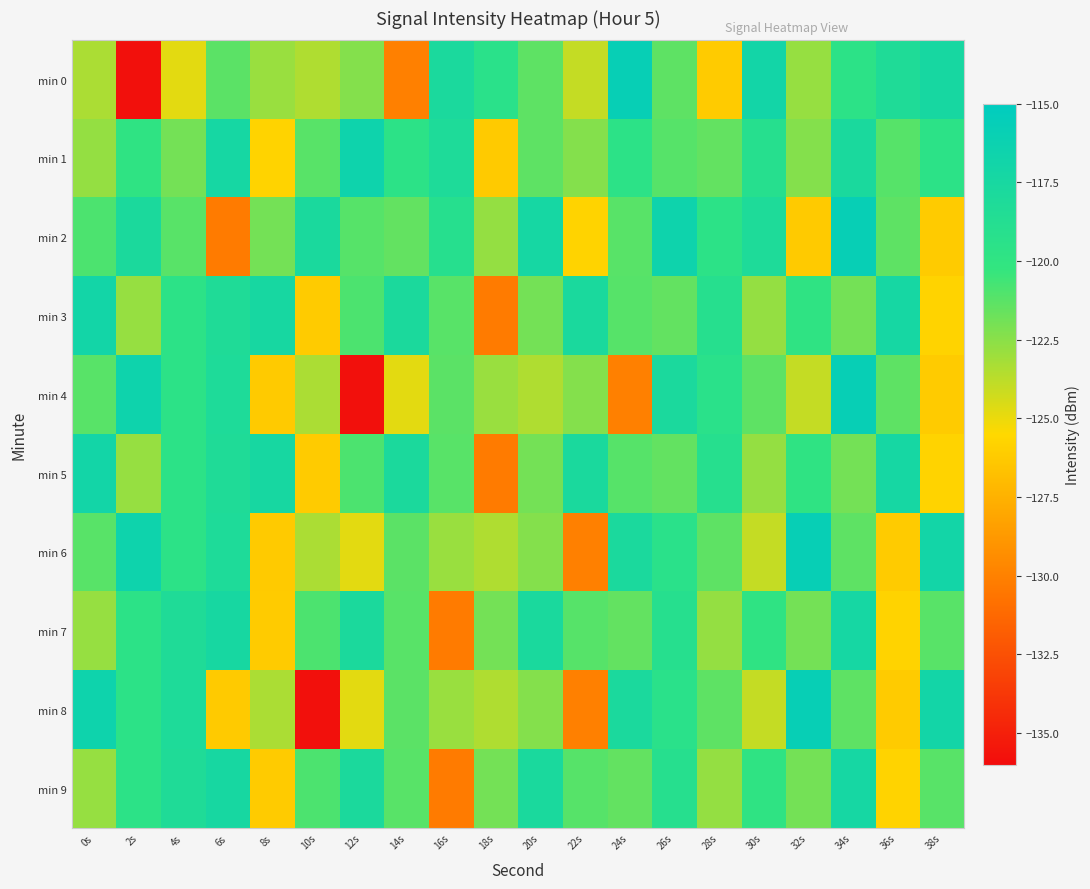

What is the total value across all series at 8s?

-1233.7